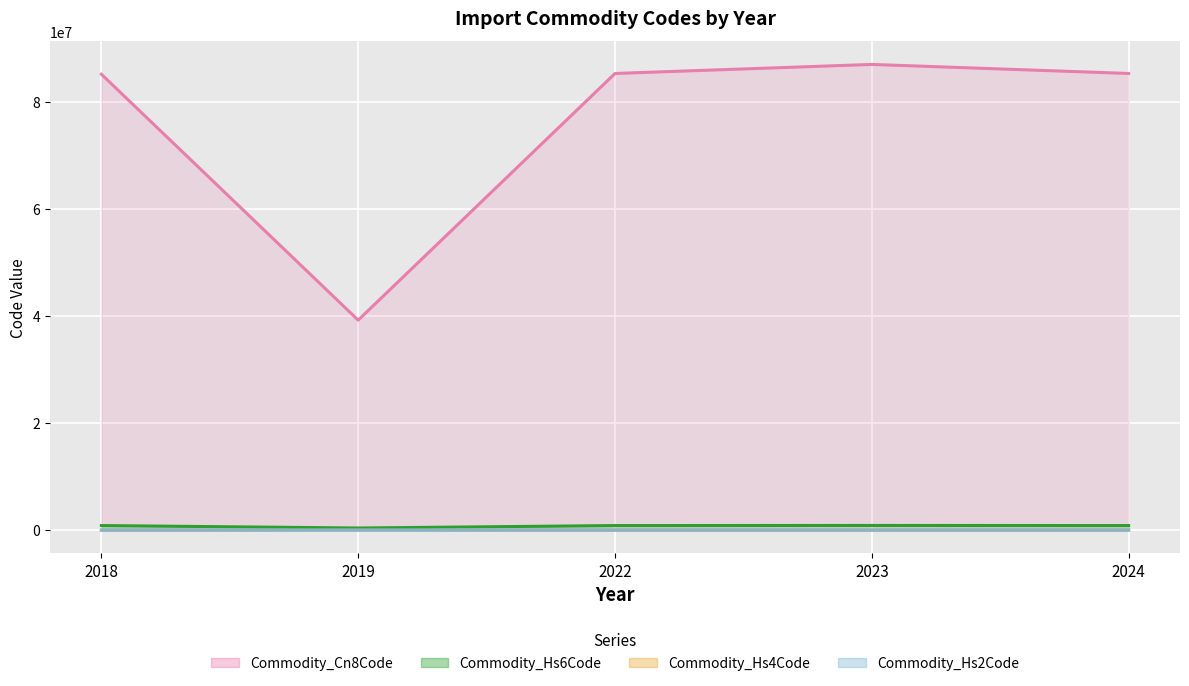

True or false: Commodity_Hs6Code and Commodity_Hs2Code intersect in this chart.

False